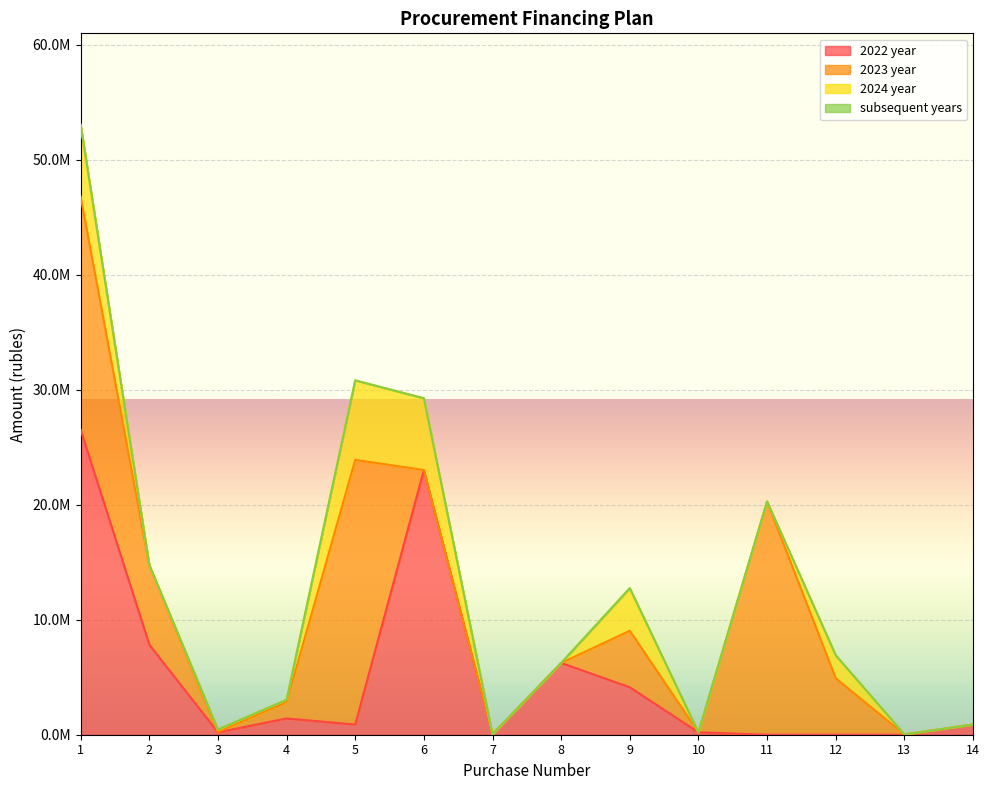

At how many categories does at least one series exceed 18195331?

4